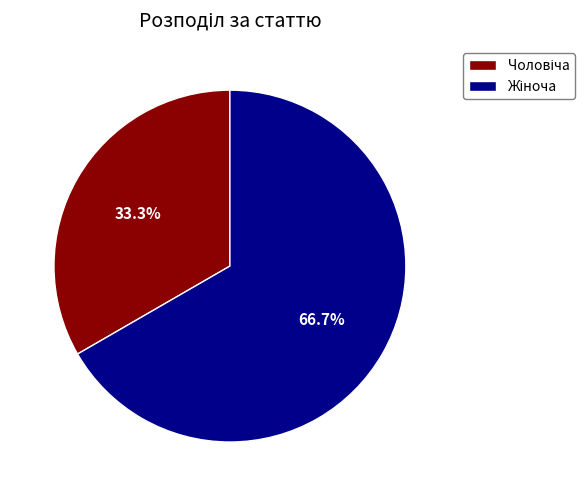

Does any single category account for the majority?

Yes